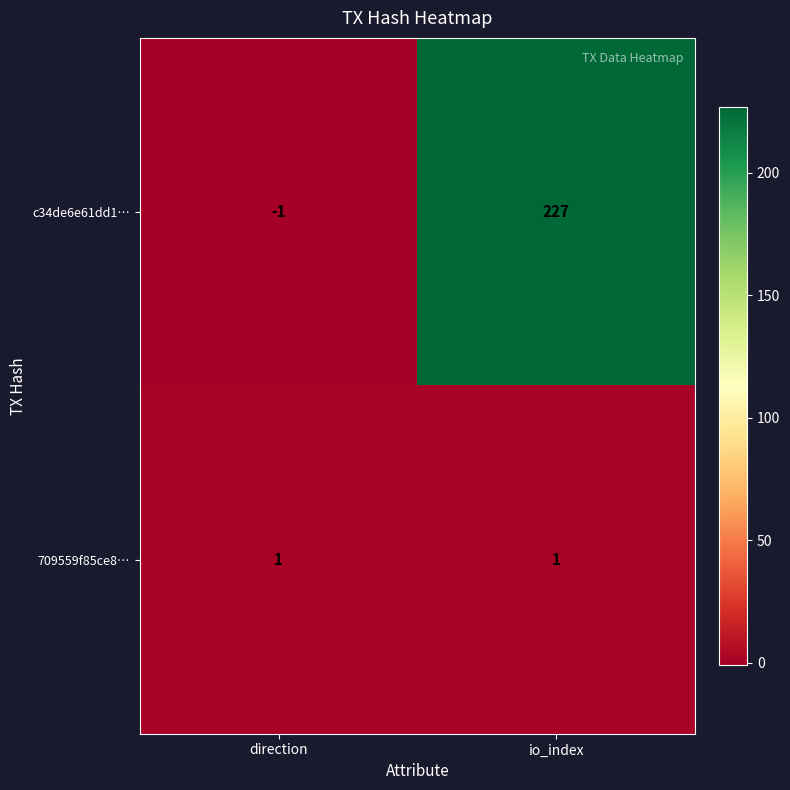

Reading left to right, transcribe all the data shown in this chart.

c34de6e61dd1…: -1	227
709559f85ce8…: 1	1